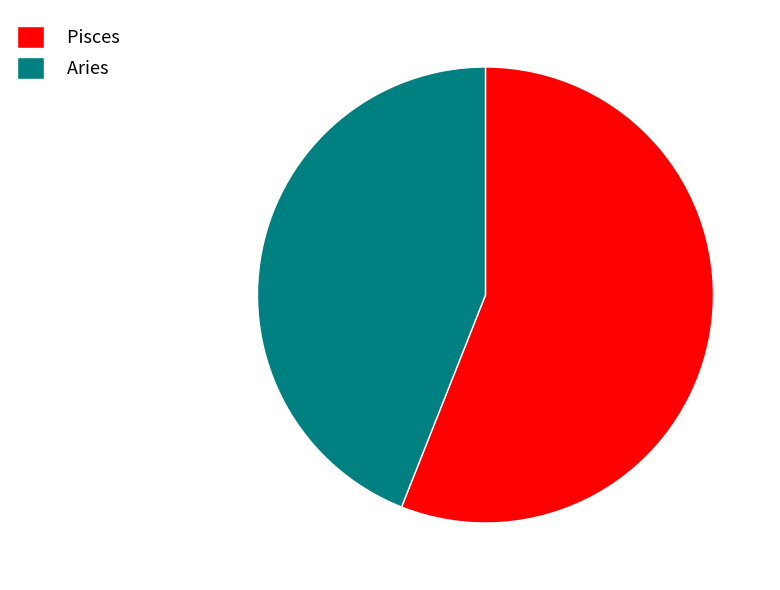

What is the smallest slice in the pie chart?

Aries